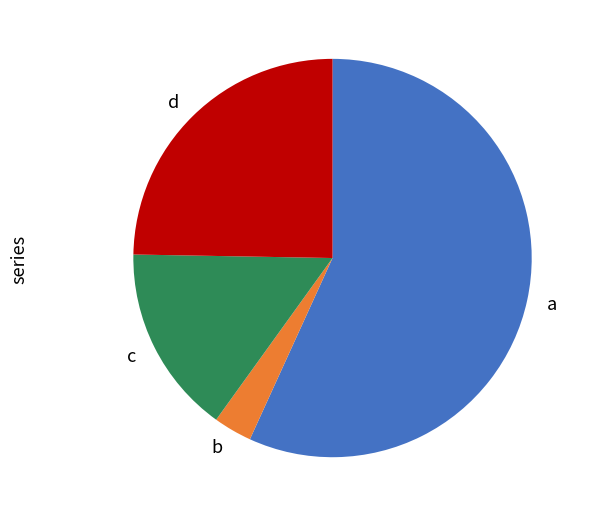

Between d and c, which is larger?

d